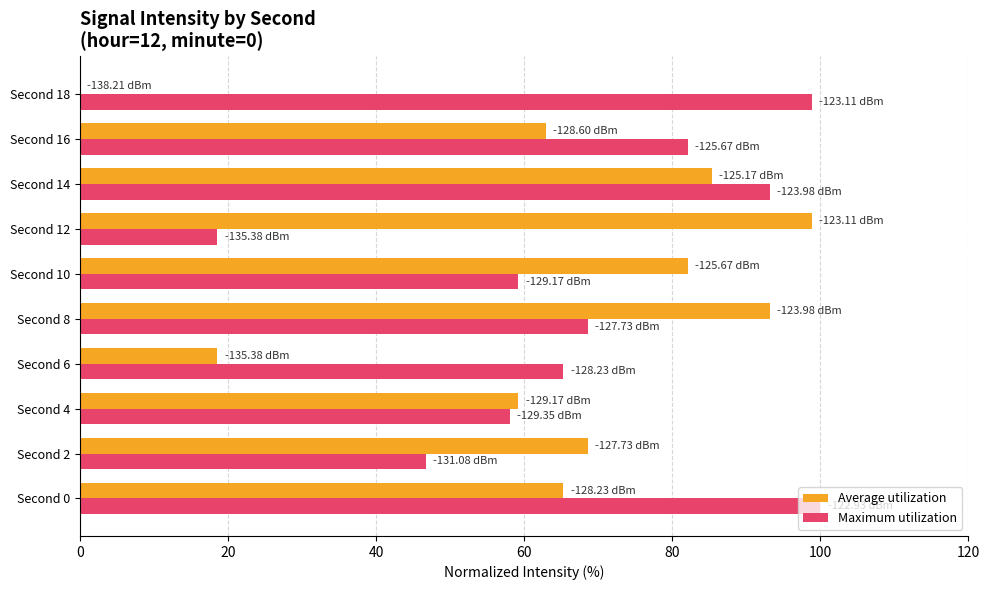

What is the sum of the Maximum utilization values at Second 6 and Second 8?

133.9